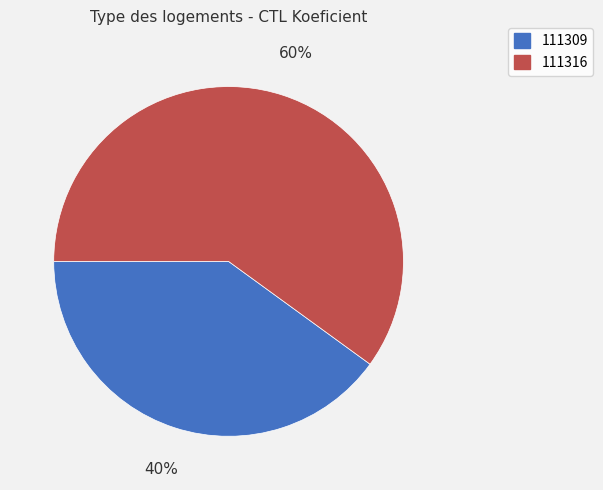

Do 111316 and 111309 together represent more than half of the pie?

Yes